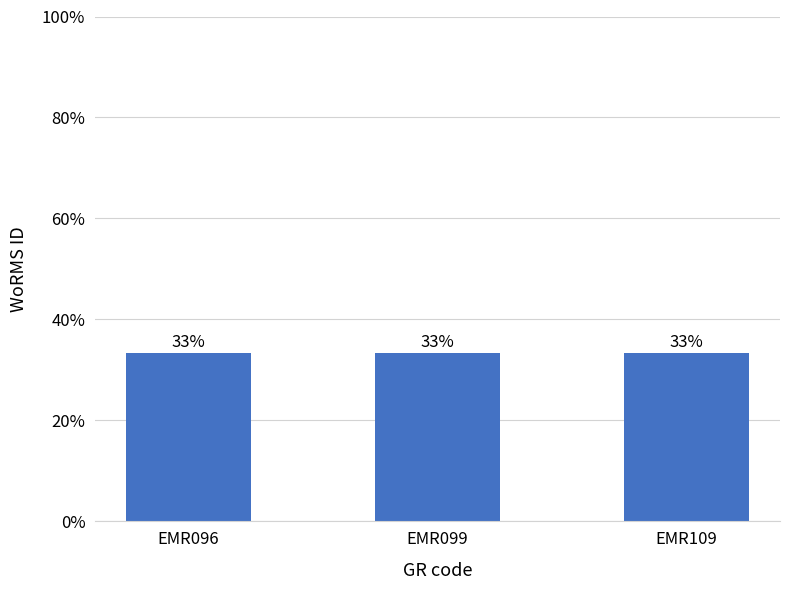

At which label is the value closest to 138998?

EMR099